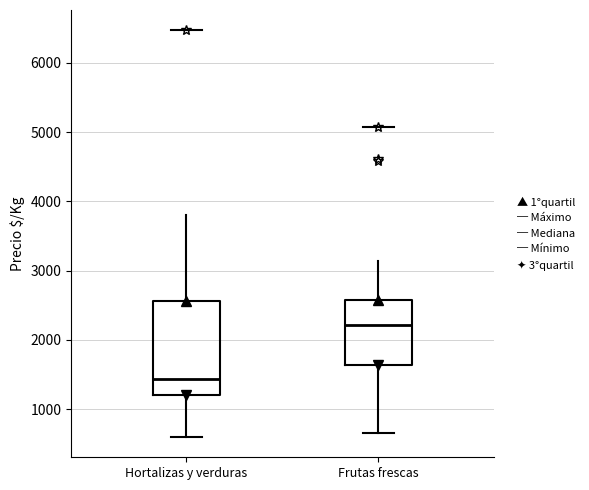

Reading left to right, read every box against the y-axis: the position of its median line, the range the box covers, and the ends of its whiskers. The values are not printed on the chart, so give them approximately, as read against the axis.

Hortalizas y verduras: median 1400, box 1200 to 2600, whiskers 600 to 3800
Frutas frescas: median 2200, box 1600 to 2600, whiskers 700 to 3100